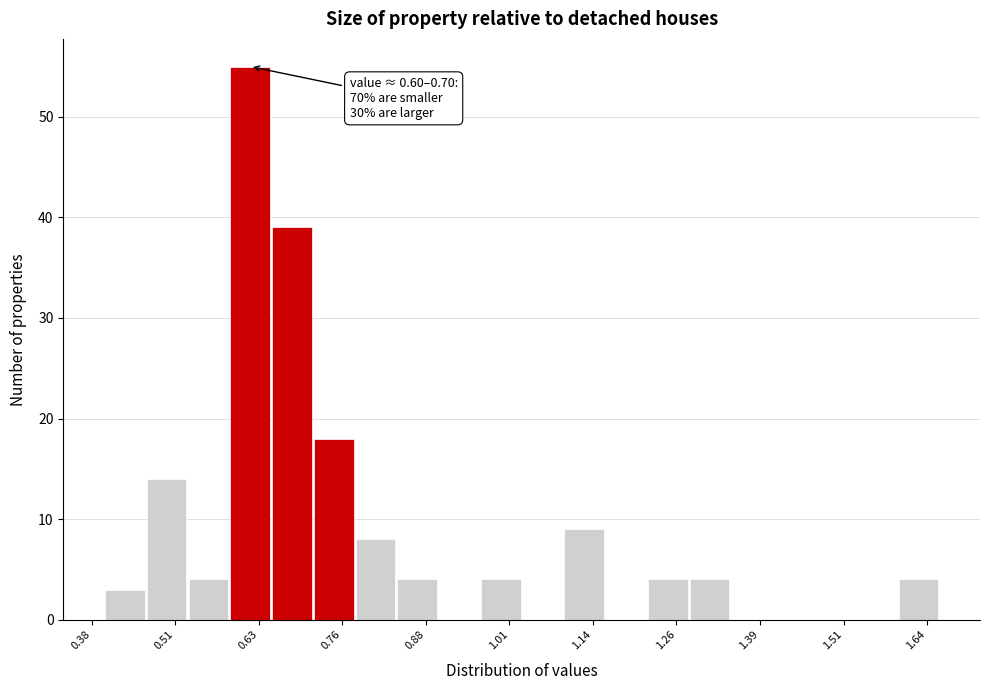

Around what value on the x-axis is the tallest bar? Give the approximate position of its centre, as read against the axis.

0.62